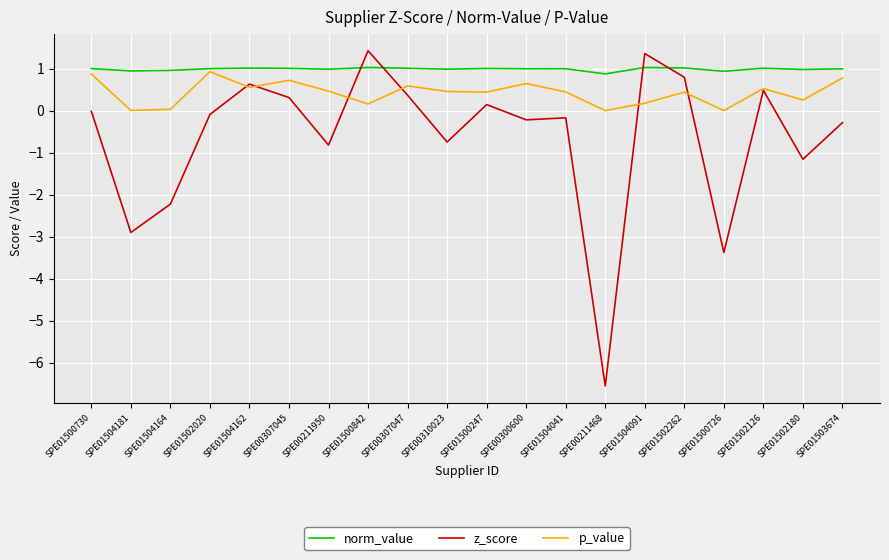

What is the difference between the p_value values at SPE01504041 and SPE00300600?

0.2